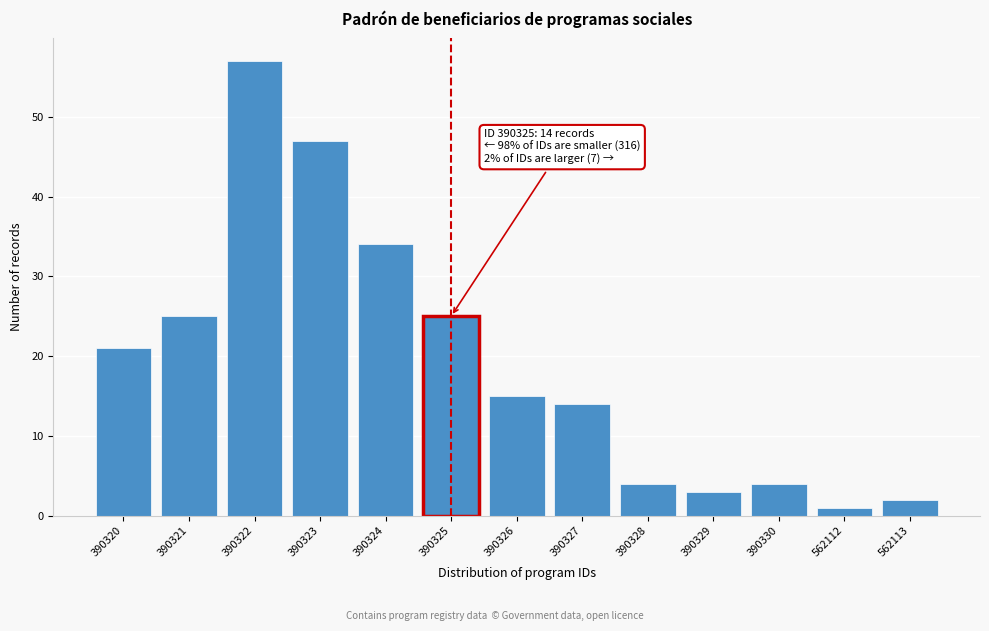

Reading left to right, transcribe all the data shown in this chart.

390320=21	390321=25	390322=57	390323=47	390324=34	390325=25	390326=15	390327=14	390328=4	390329=3	390330=4	562112=1	562113=2